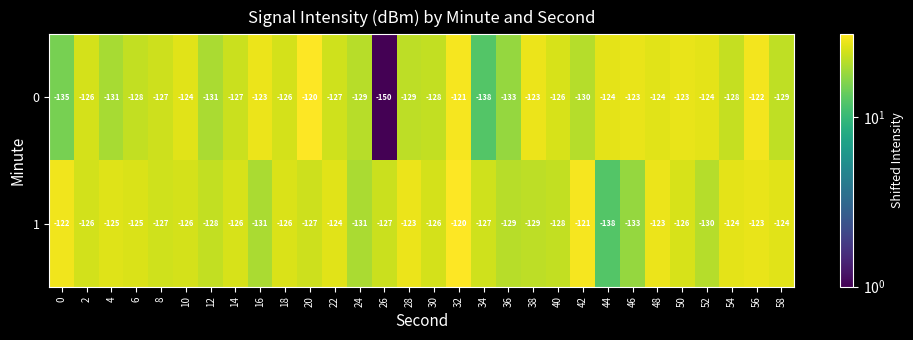

What is the spread (max minus min) of values at 6?

3